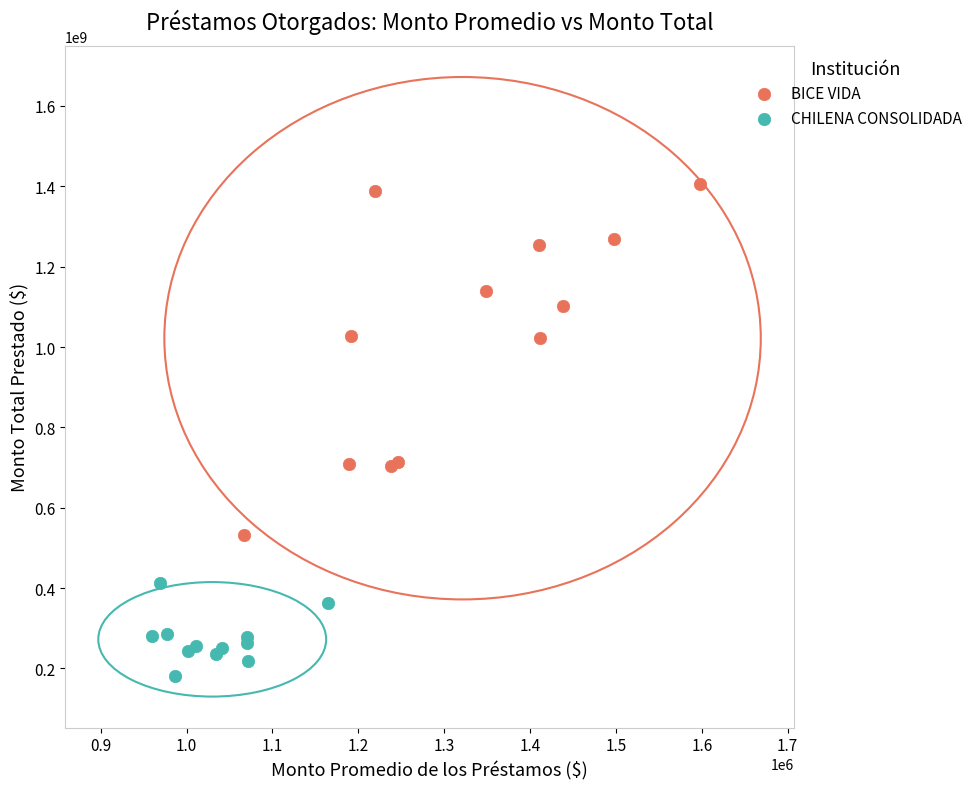

Which series has the largest Y range (max minus min)?

BICE VIDA